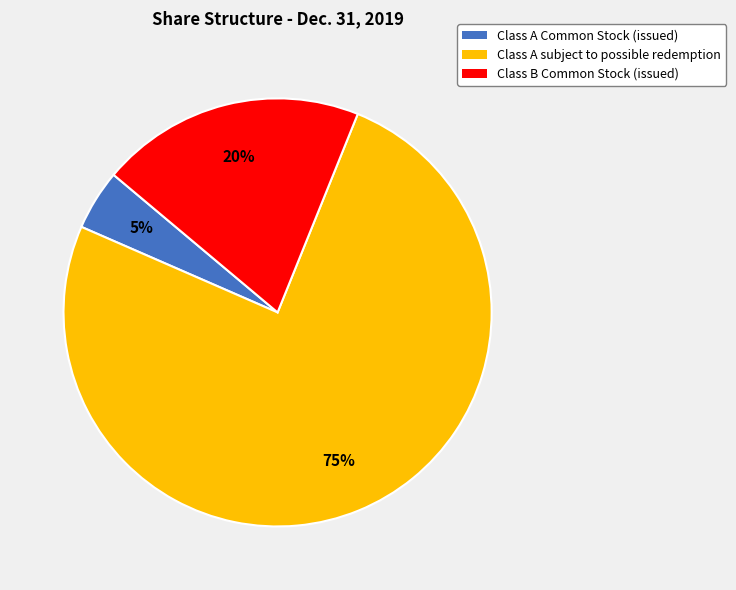

Count the number of slices in the pie.

3